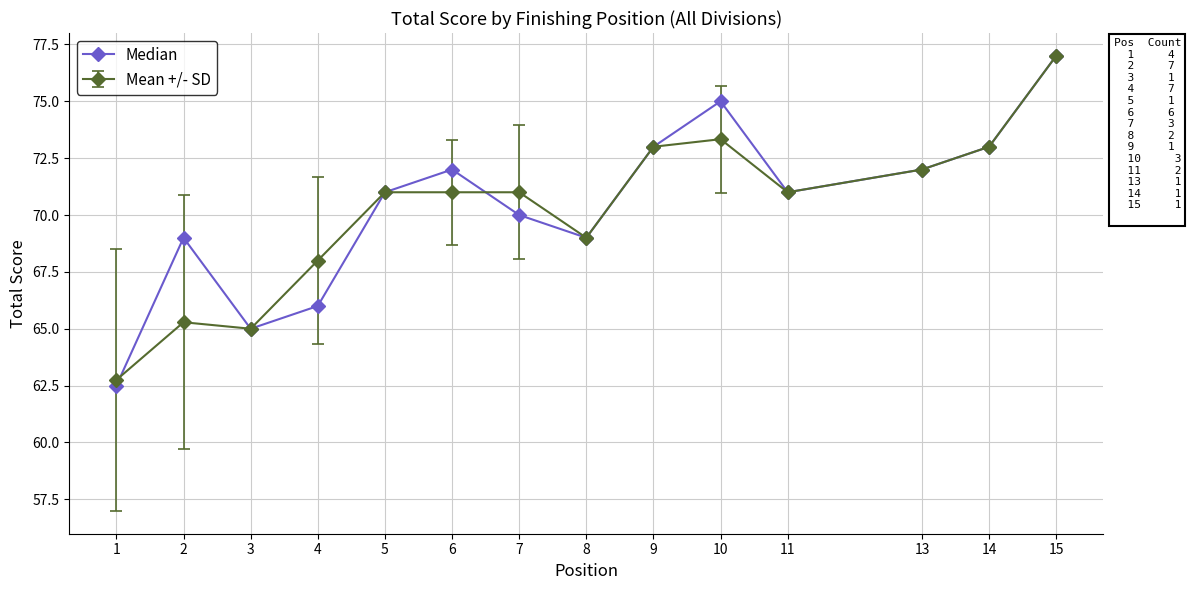

In Median, how many points are lower than both neighbors (excluding endpoints)?

3